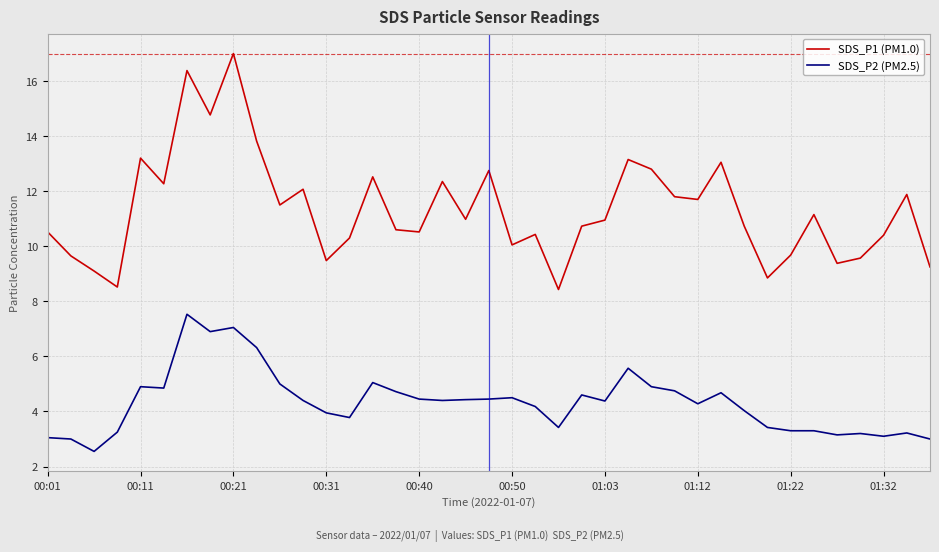

Which series has the largest total across all categories?

SDS_P1 (PM1.0)